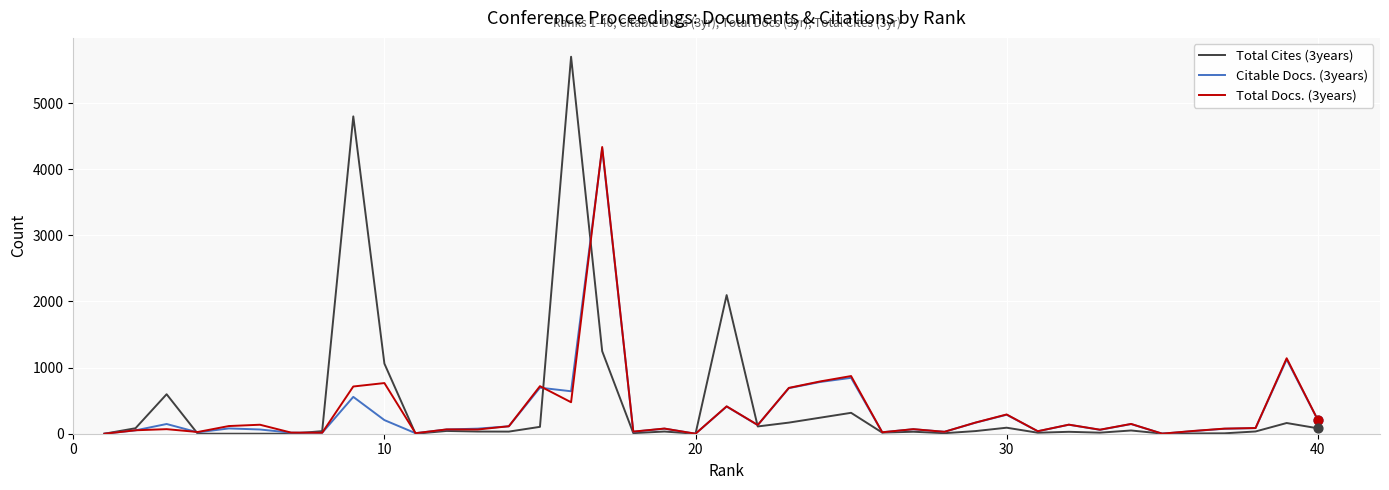

Which series has the widest spread of values?

Total Cites (3years)